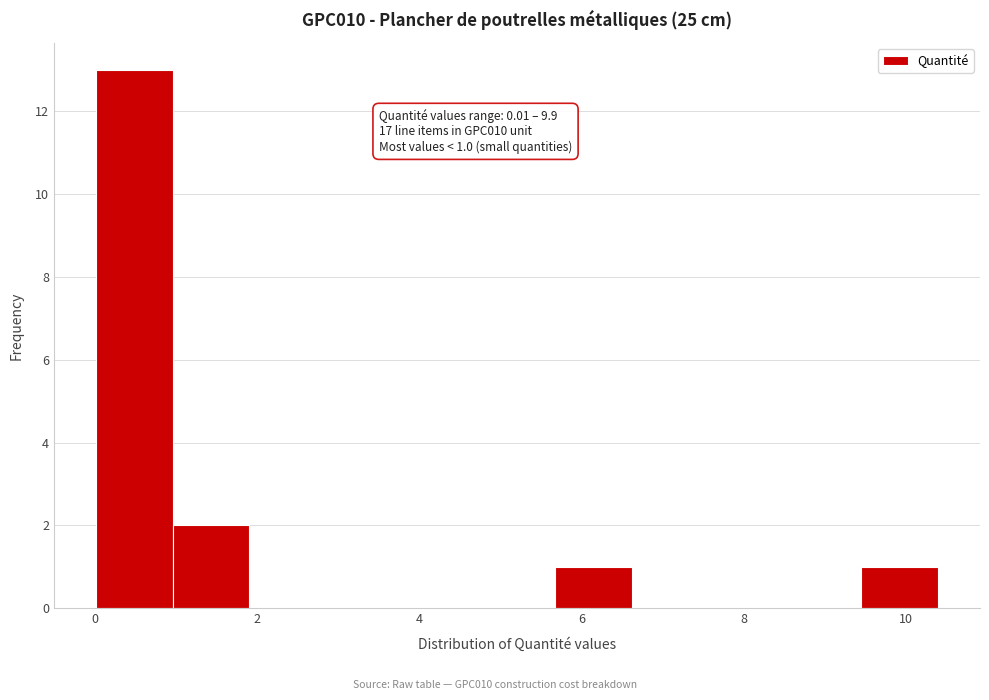

Over which range of the x-axis is the bar tallest?

0.0 to 1.0